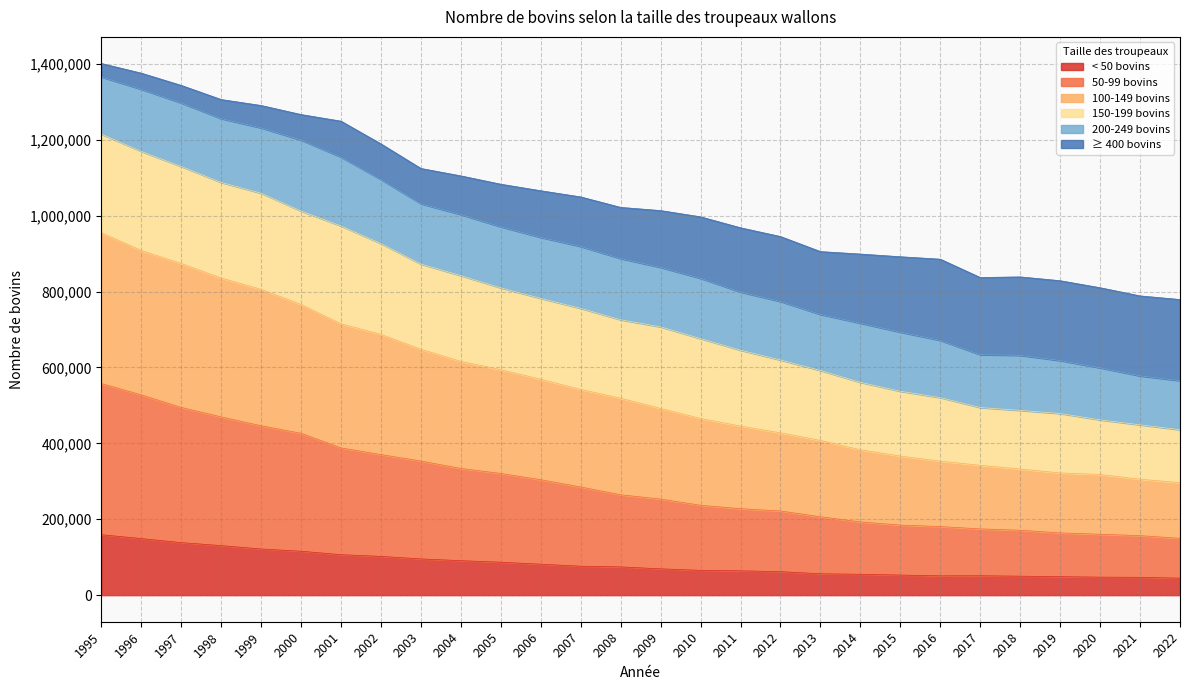

What is the total value across all series at 2009?

1013396